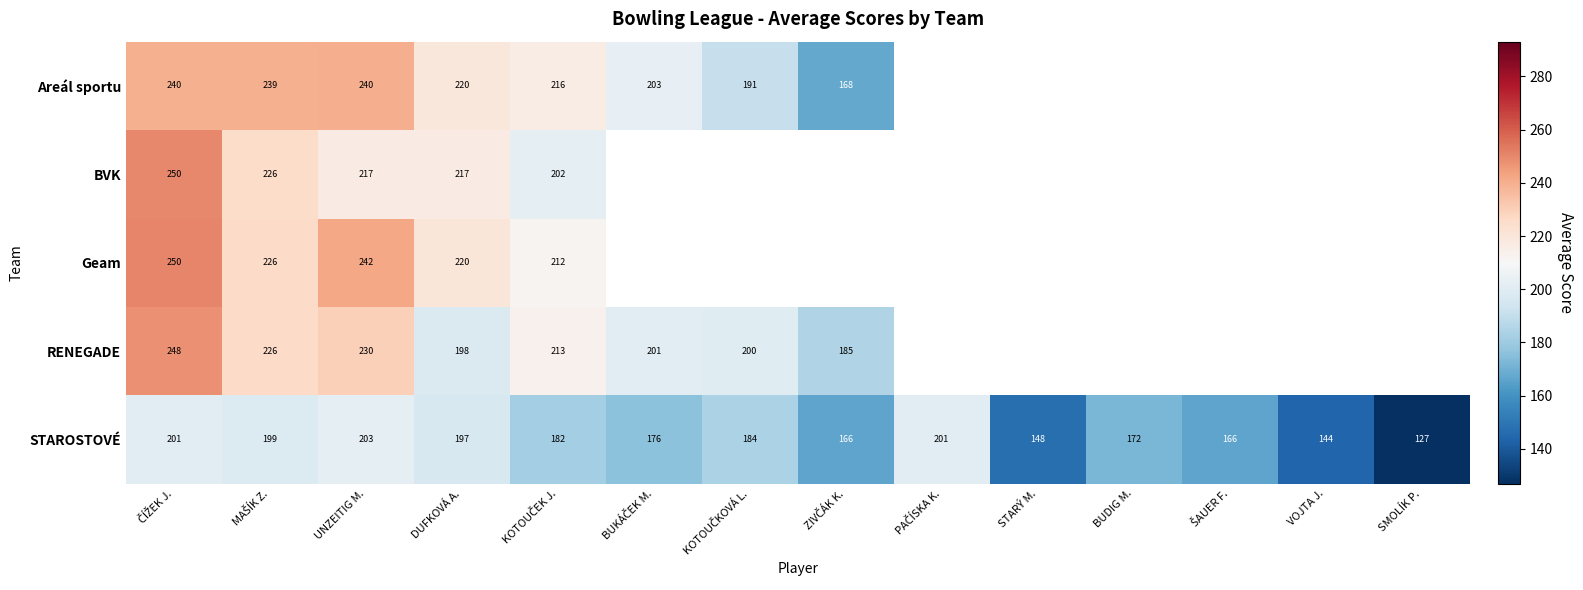

What is the average value of the STAROSTOVÉ series?

176.1